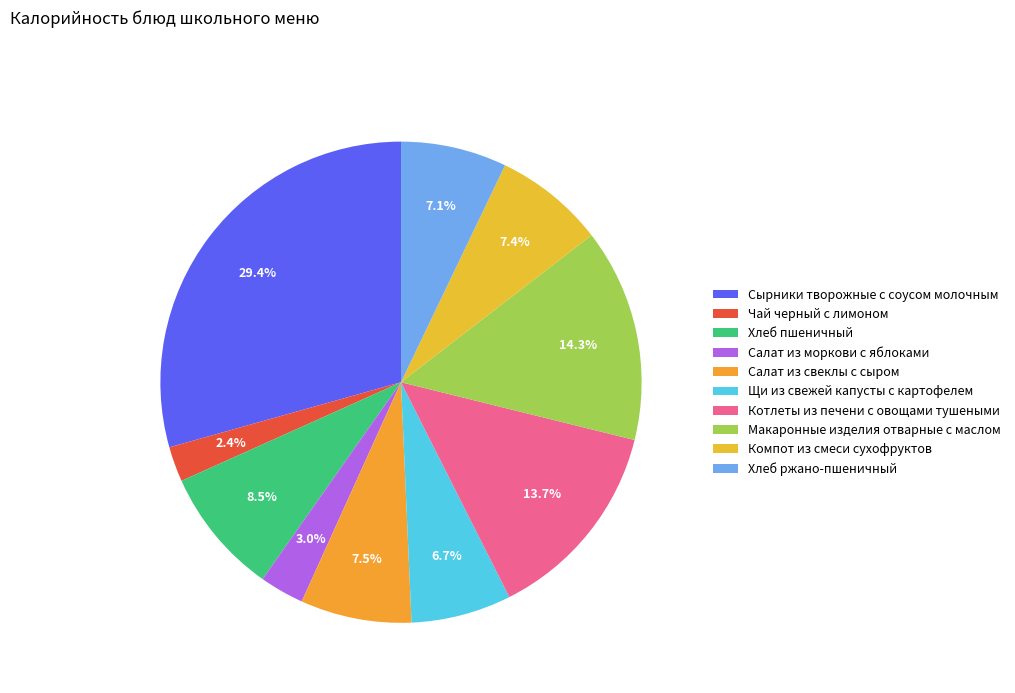

How many segments does this pie chart have?

10